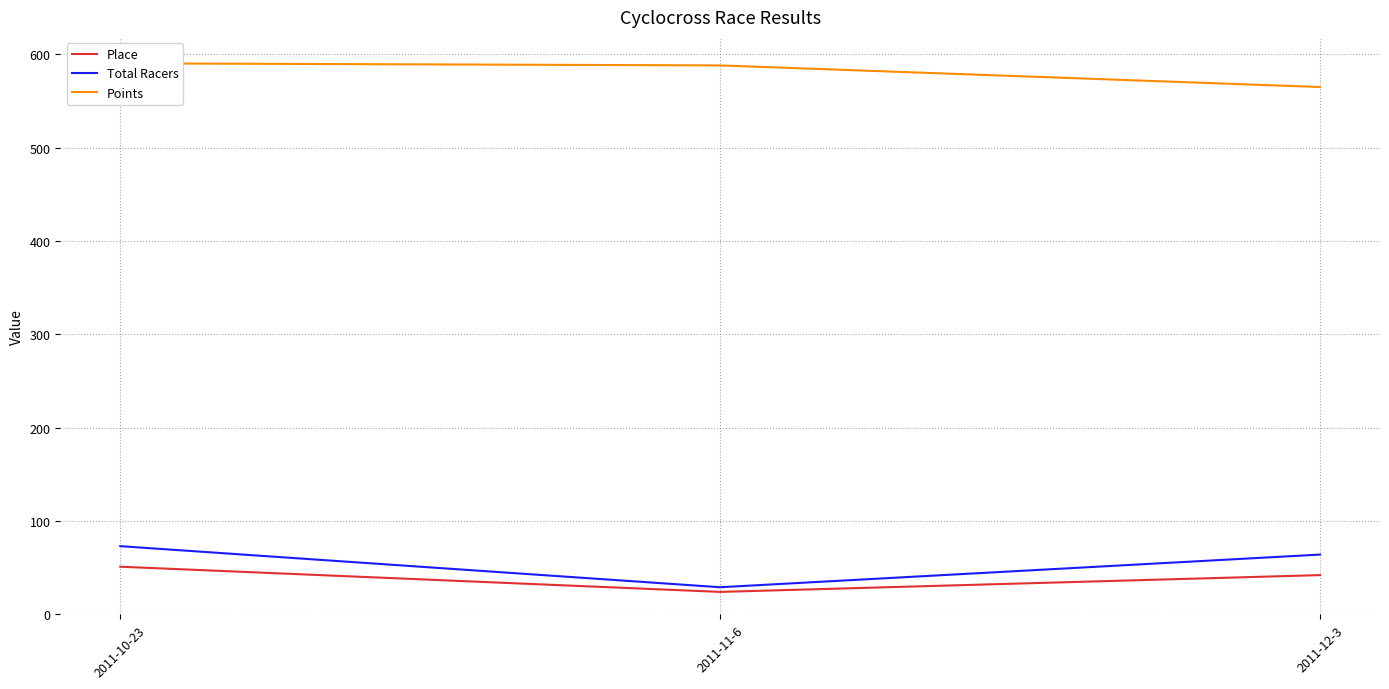

Reading left to right, transcribe all the data shown in this chart.

Place: 2011-10-23=51.0	2011-11-6=24.0	2011-12-3=42.0
Total Racers: 2011-10-23=73.0	2011-11-6=29.0	2011-12-3=64.0
Points: 2011-10-23=590.4	2011-11-6=588.1	2011-12-3=565.0